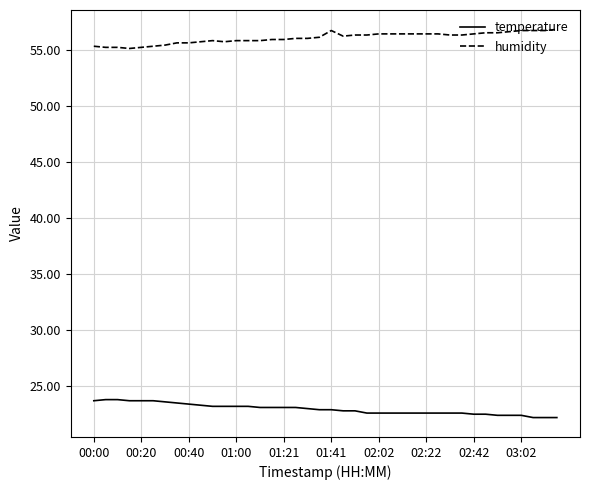

What is the greatest value displayed?

56.8